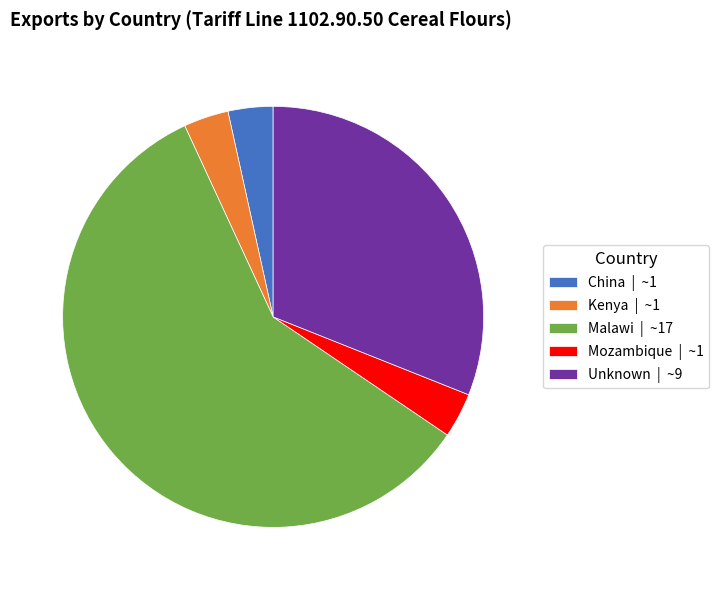

Approximately how many times larger is the value at China | ~1 compared to Mozambique | ~1?

1.0